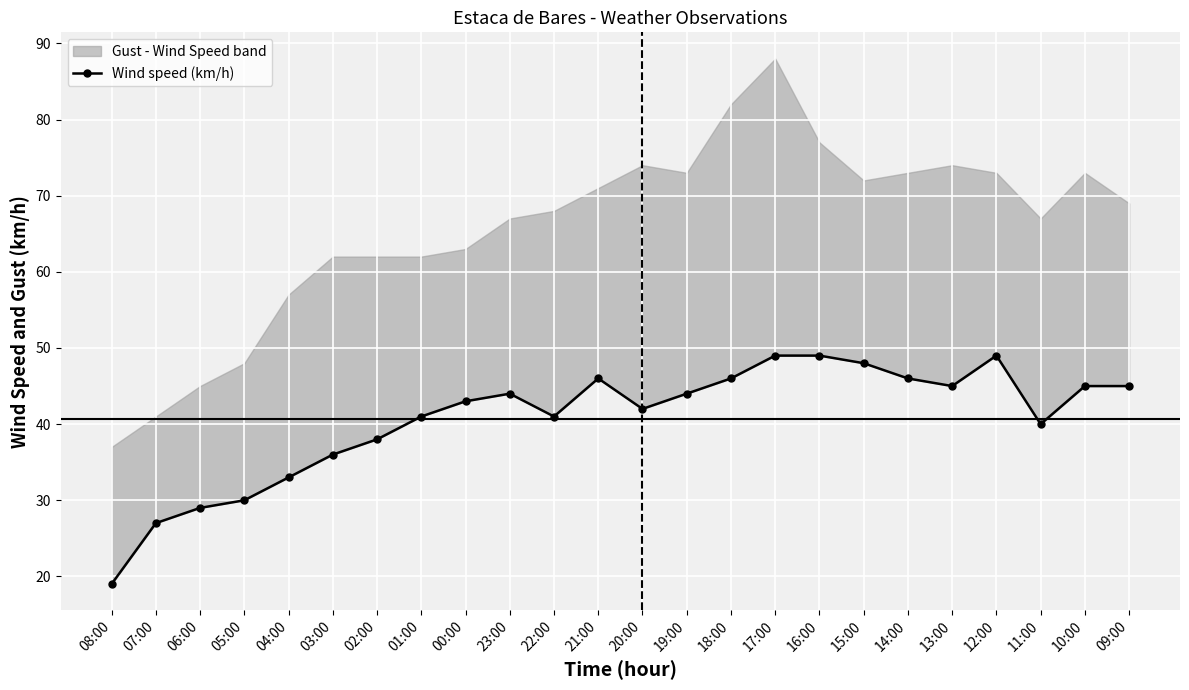

The chart shows a value of 27 at 07:00. True or false?

True